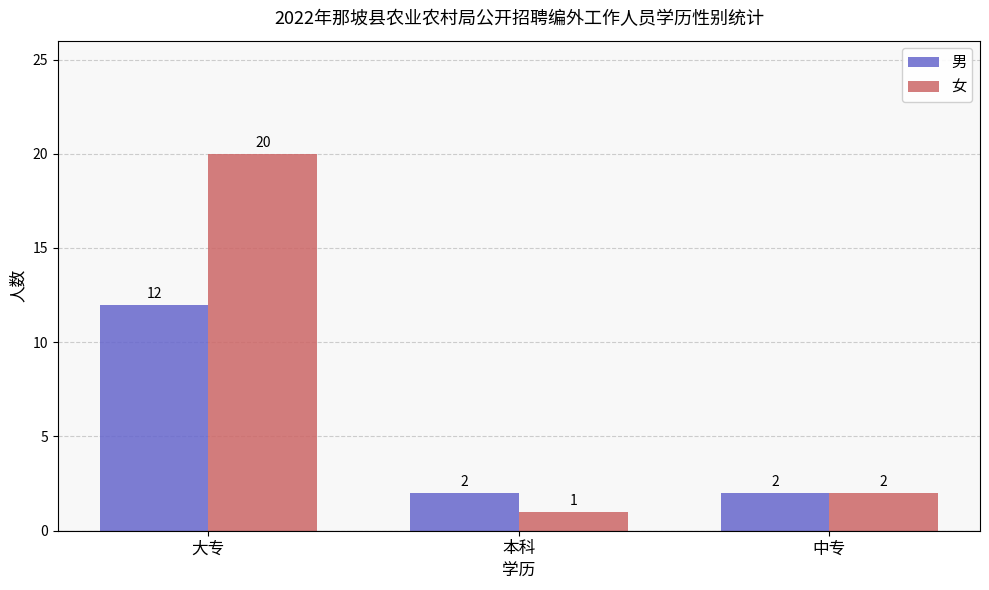

Rank the series by their average value, from highest to lowest.

女, 男